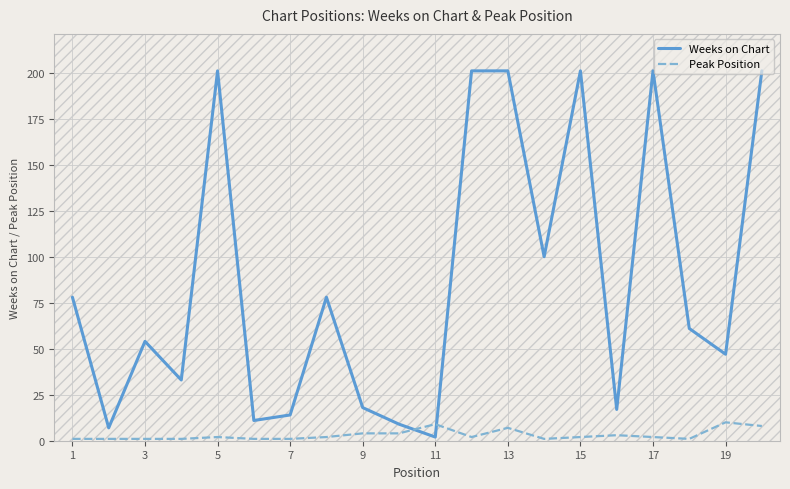

What is the difference between the maximum and minimum values in the Weeks on Chart series?

199